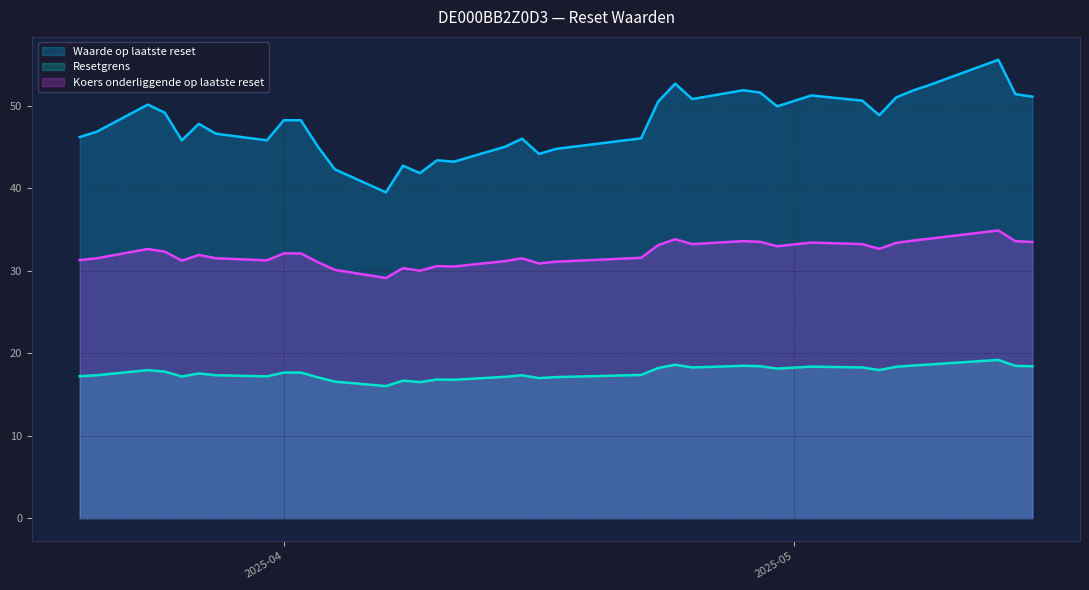

True or false: Koers onderliggende op laatste reset and Resetgrens cross at least once.

False